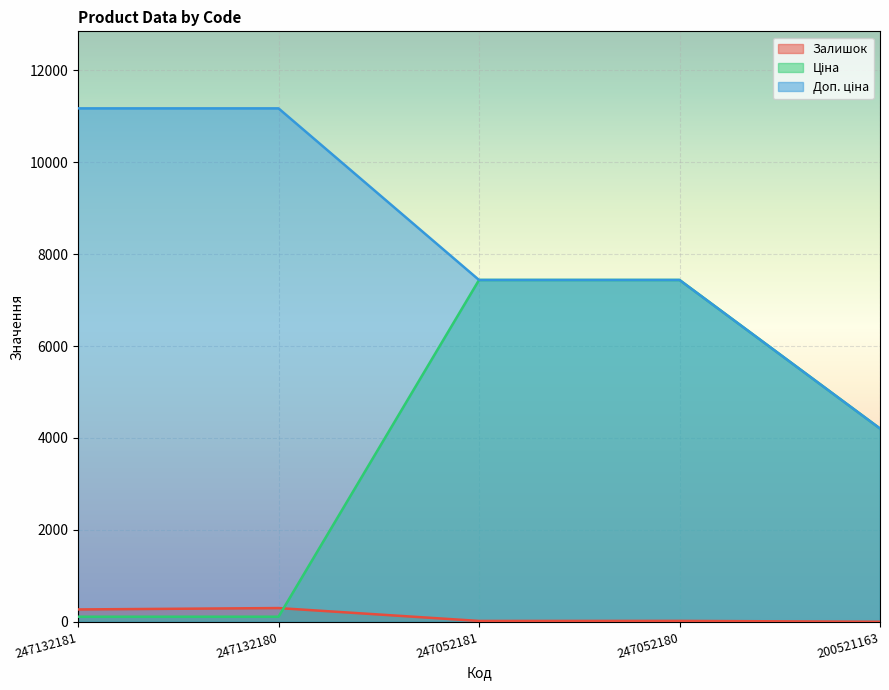

Which series has the largest range (max minus min)?

Ціна